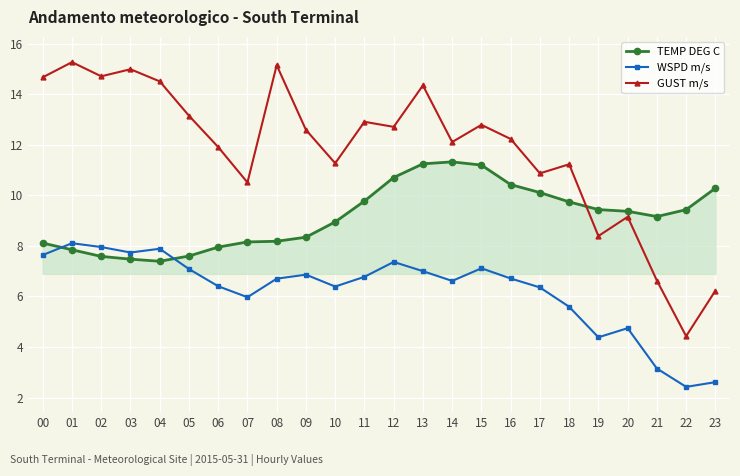

Rank the series at 14 from highest to lowest value.

GUST m/s, TEMP DEG C, WSPD m/s